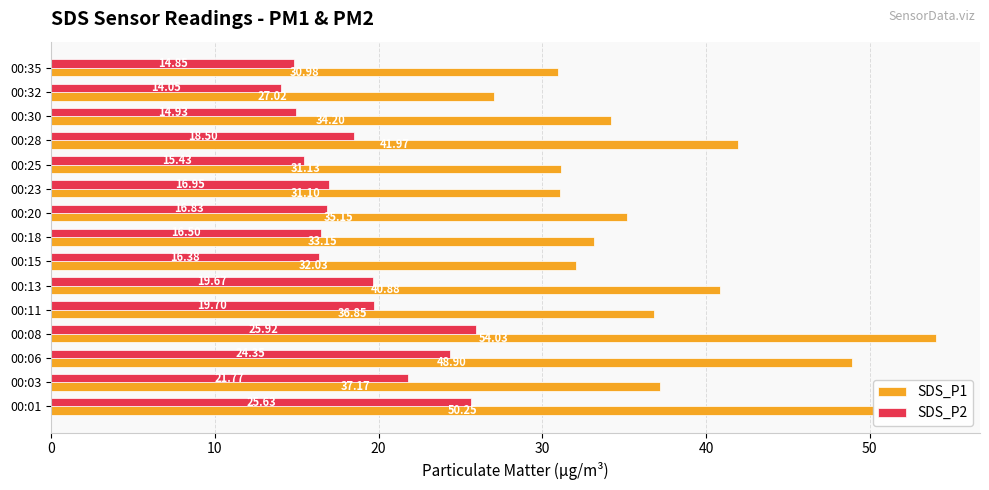

Where is SDS_P1 nearest to the value 40?

00:13